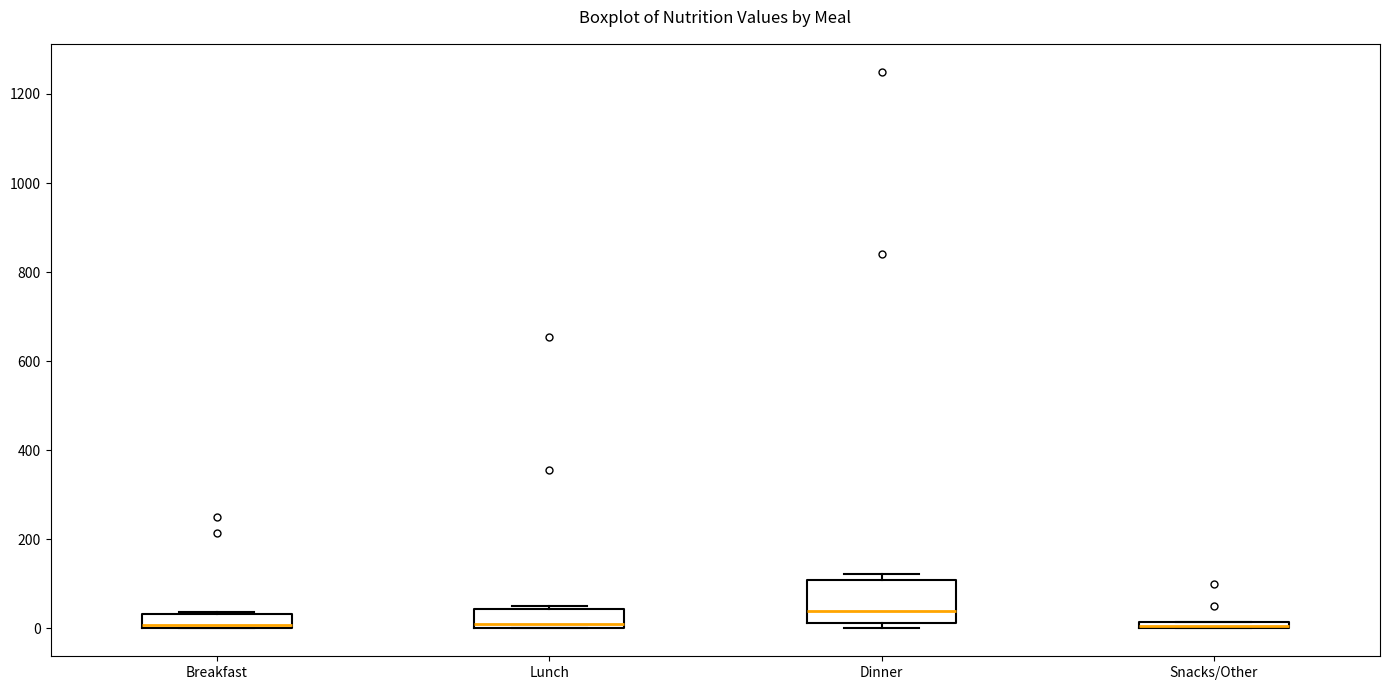

Which box is the tallest, from its lower edge to its upper edge?

Dinner